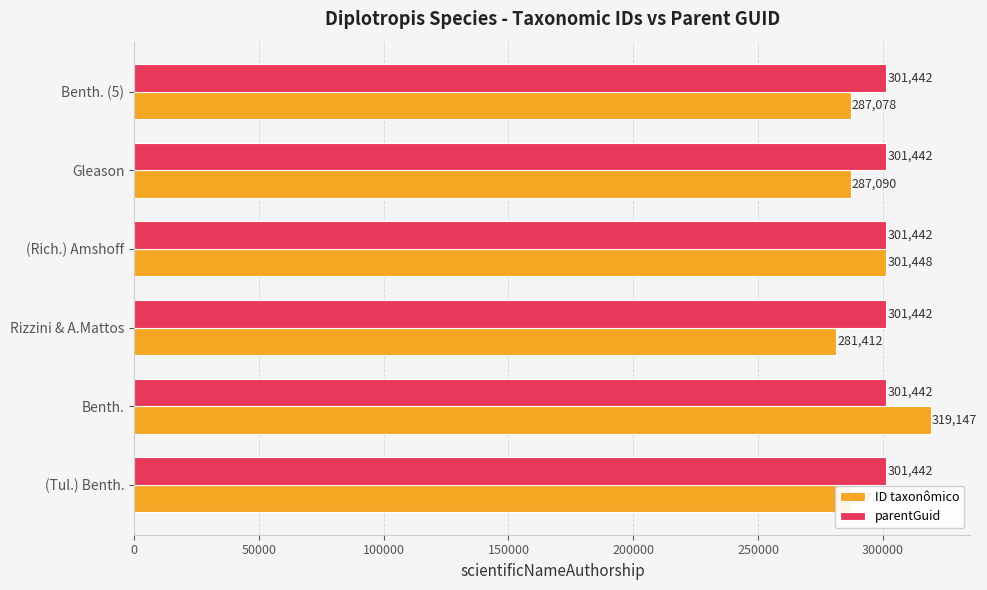

List the series in order of their overall mean, lowest first.

ID taxonômico, parentGuid